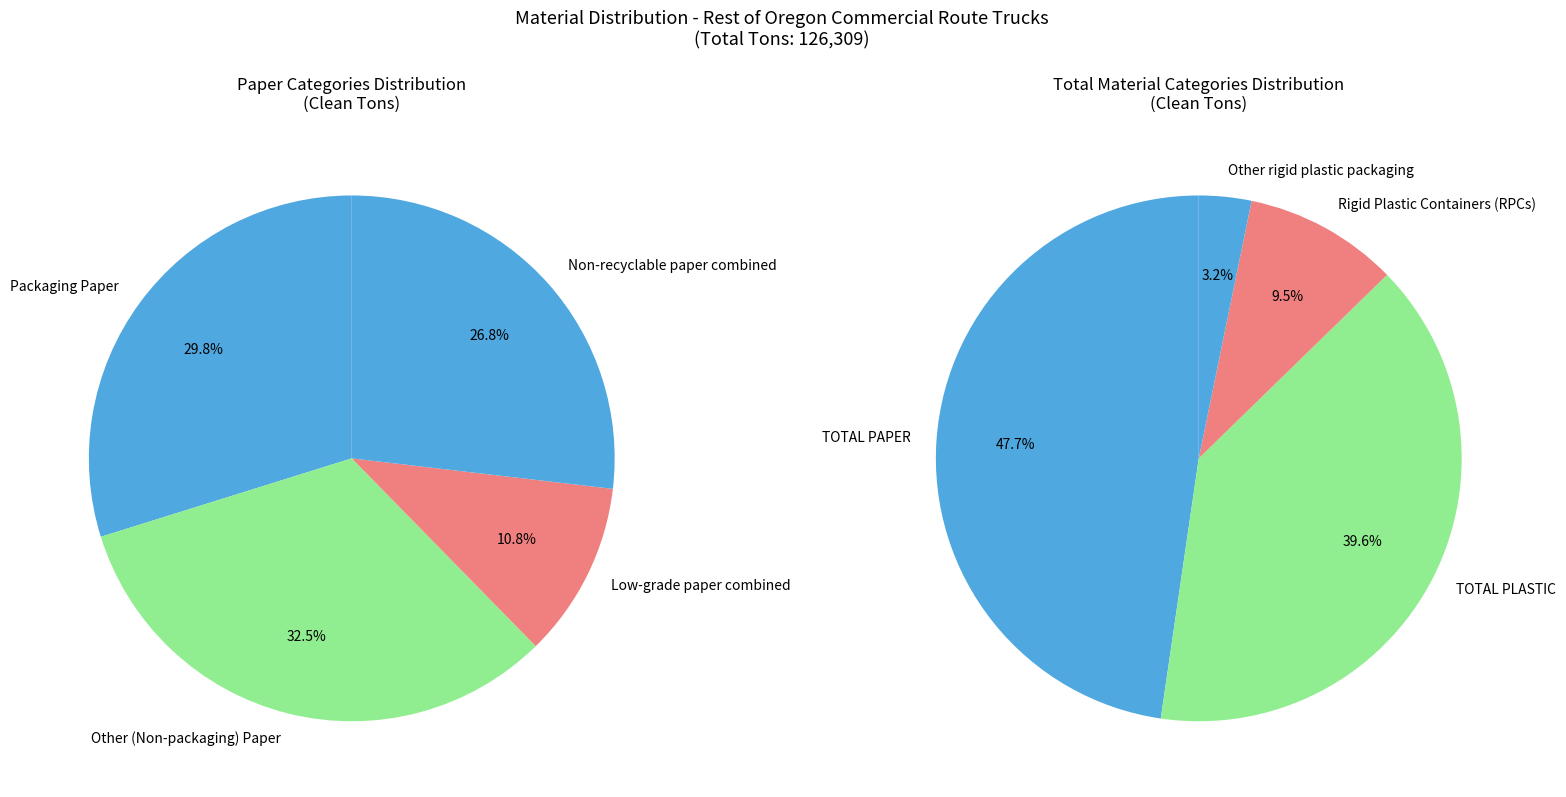

Is there any slice that represents more than half of the pie?

No